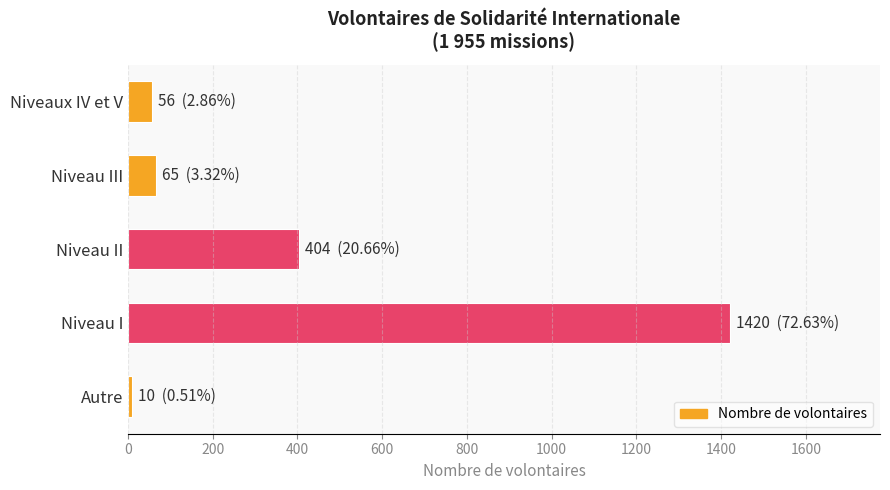

How many values are below 65?

2